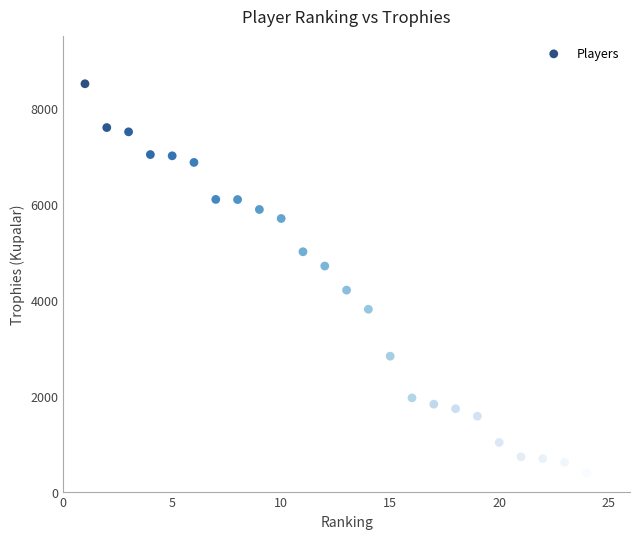

What is the range of Y values (max minus min)?

8117